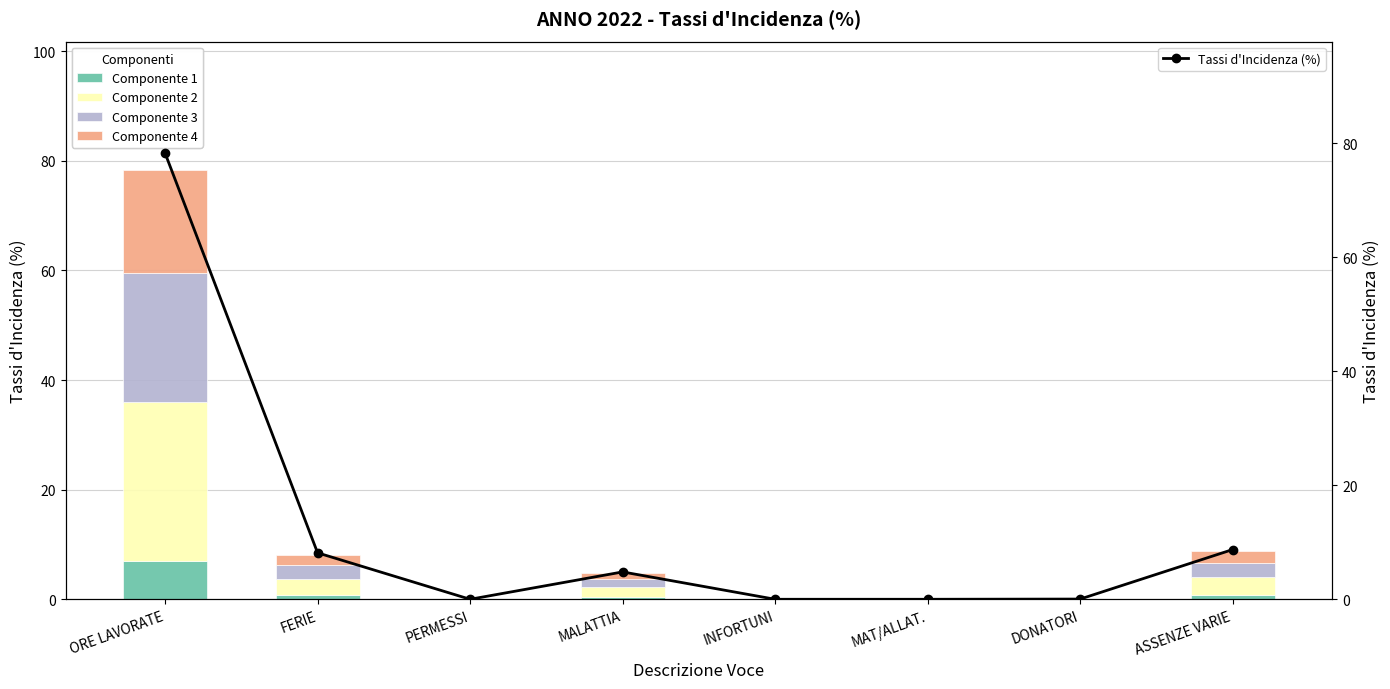

Reading left to right, list all the values displayed in this chart.

Componente 1: ORE LAVORATE=7.0	FERIE=0.7	PERMESSI=0.0	MALATTIA=0.4	INFORTUNI=0.0	MAT/ALLAT.=0.0	DONATORI=0.0	ASSENZE VARIE=0.8
Componente 2: ORE LAVORATE=29.0	FERIE=3.0	PERMESSI=0.0	MALATTIA=1.8	INFORTUNI=0.0	MAT/ALLAT.=0.0	DONATORI=0.0	ASSENZE VARIE=3.2
Componente 3: ORE LAVORATE=23.5	FERIE=2.4	PERMESSI=0.0	MALATTIA=1.4	INFORTUNI=0.0	MAT/ALLAT.=0.0	DONATORI=0.0	ASSENZE VARIE=2.6
Componente 4: ORE LAVORATE=18.8	FERIE=2.0	PERMESSI=0.0	MALATTIA=1.2	INFORTUNI=0.0	MAT/ALLAT.=0.0	DONATORI=0.0	ASSENZE VARIE=2.1
Tassi d'Incidenza (%): ORE LAVORATE=78.3	FERIE=8.2	PERMESSI=0.0	MALATTIA=4.8	INFORTUNI=0.0	MAT/ALLAT.=0.0	DONATORI=0.0	ASSENZE VARIE=8.7